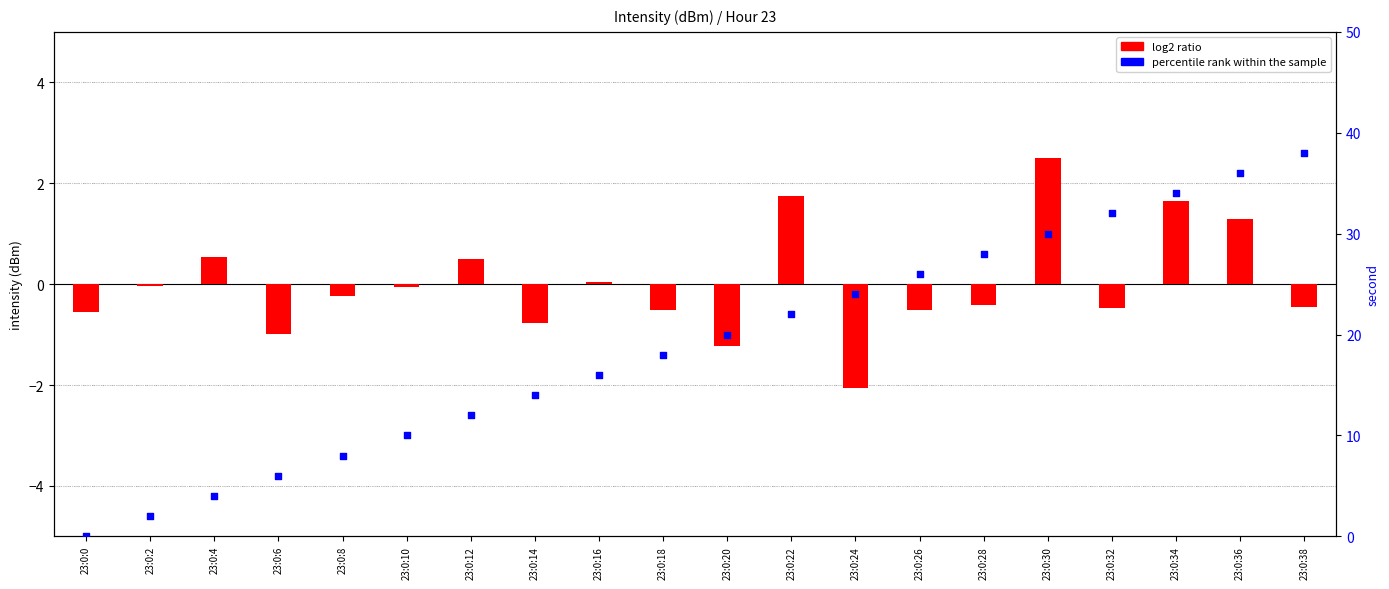

What is the total value across all series at 23:0:14?

13.2